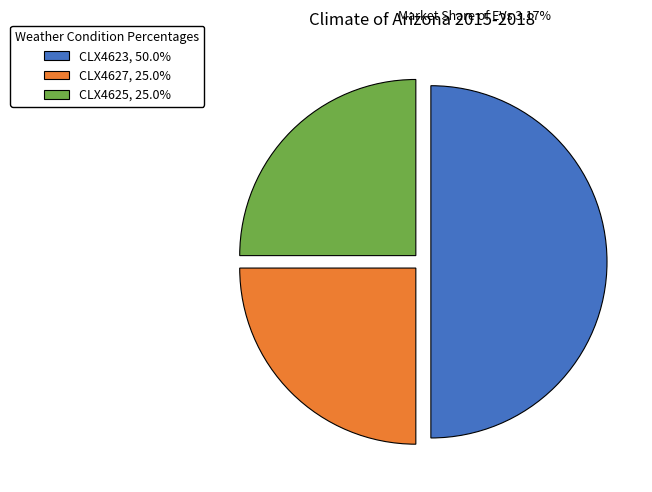

Does CLX4627, 25.0% represent more than half of the total?

No